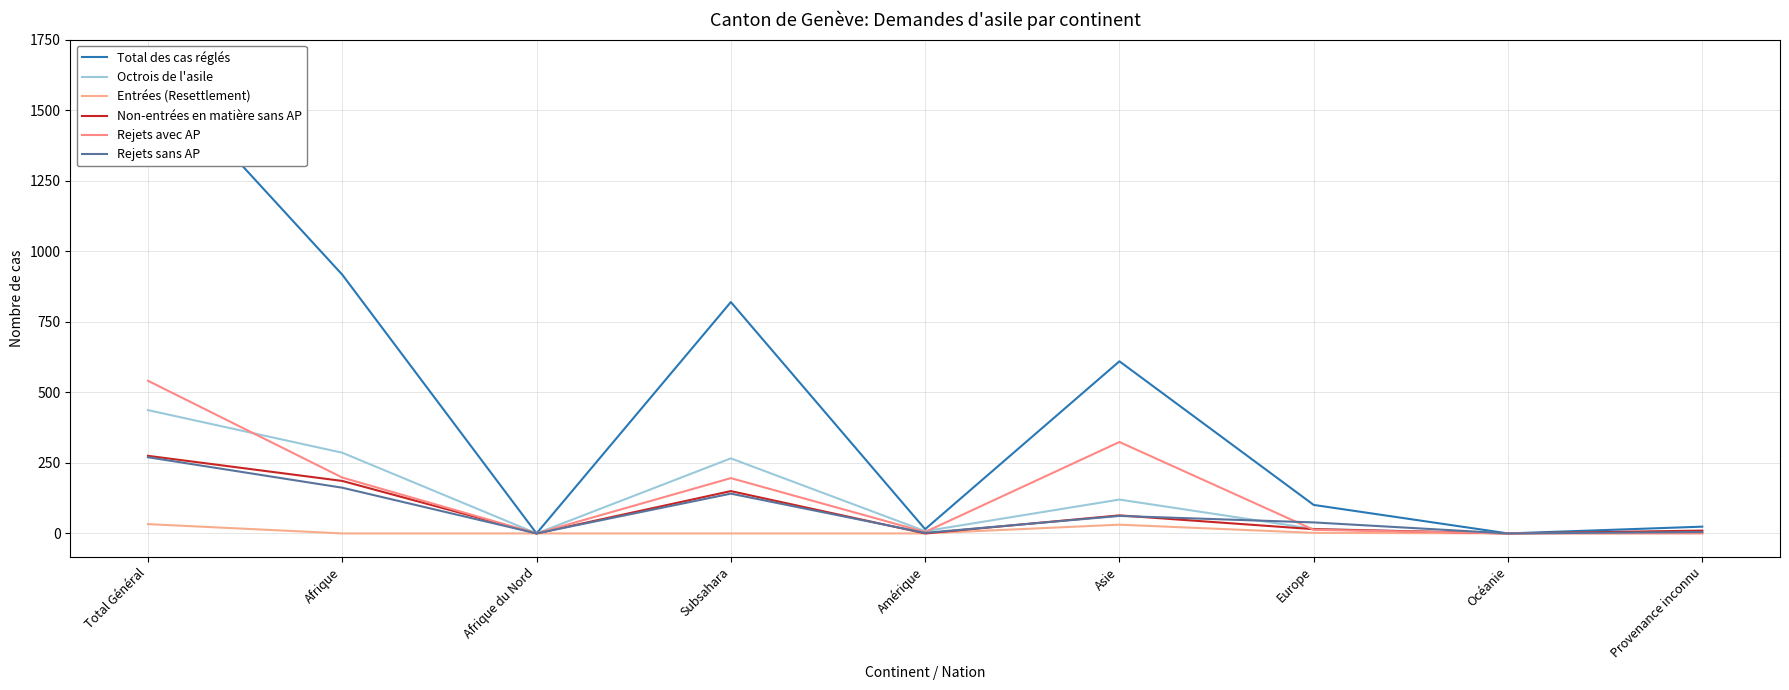

Which series has the largest total across all categories?

Total des cas réglés